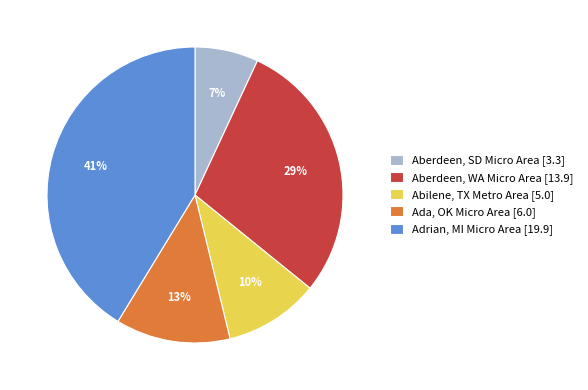

How many segments does this pie chart have?

5